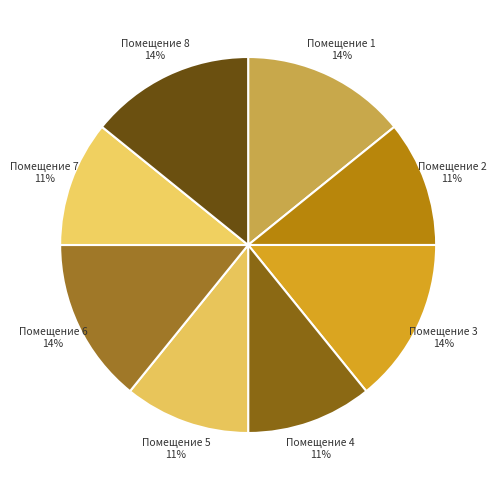

Is it true that Помещение 3 is 14% of the pie?

True